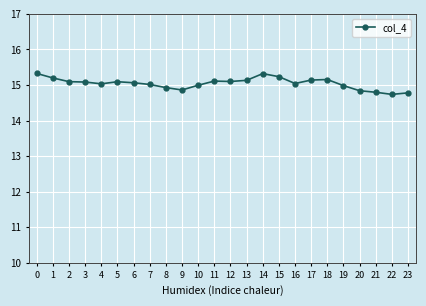

Is it true that the value at 10 is 4.4?

False